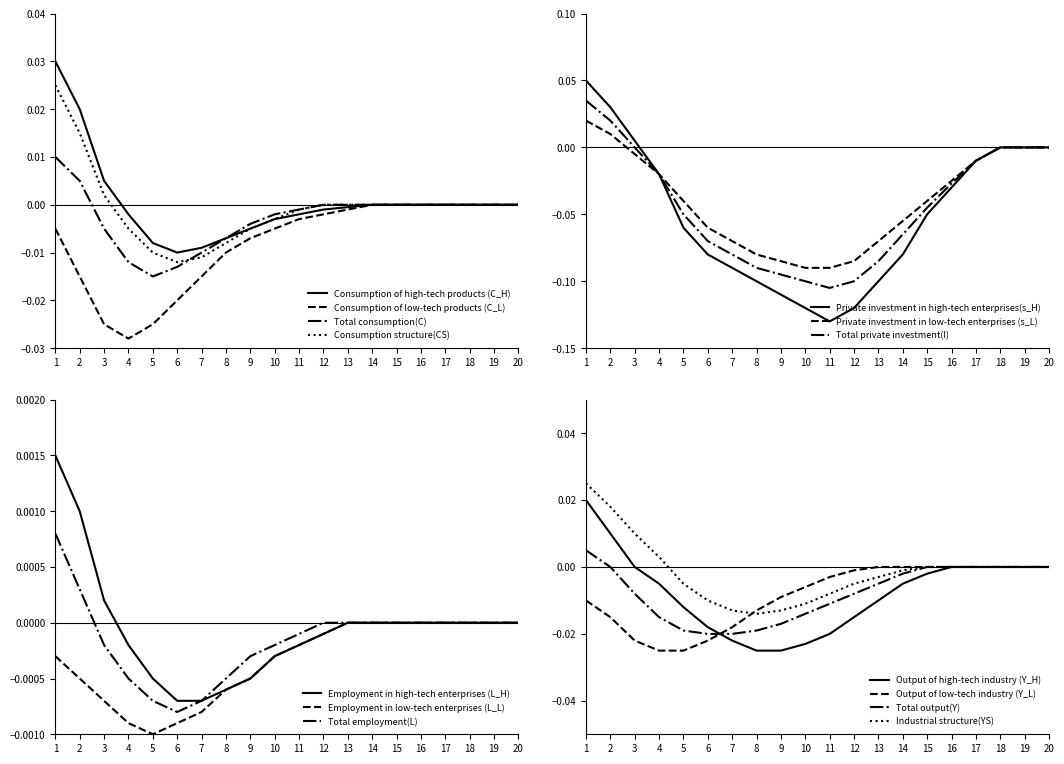

True or false: Consumption of high-tech products (C_H) and Consumption structure (CS) cross at least once.

False